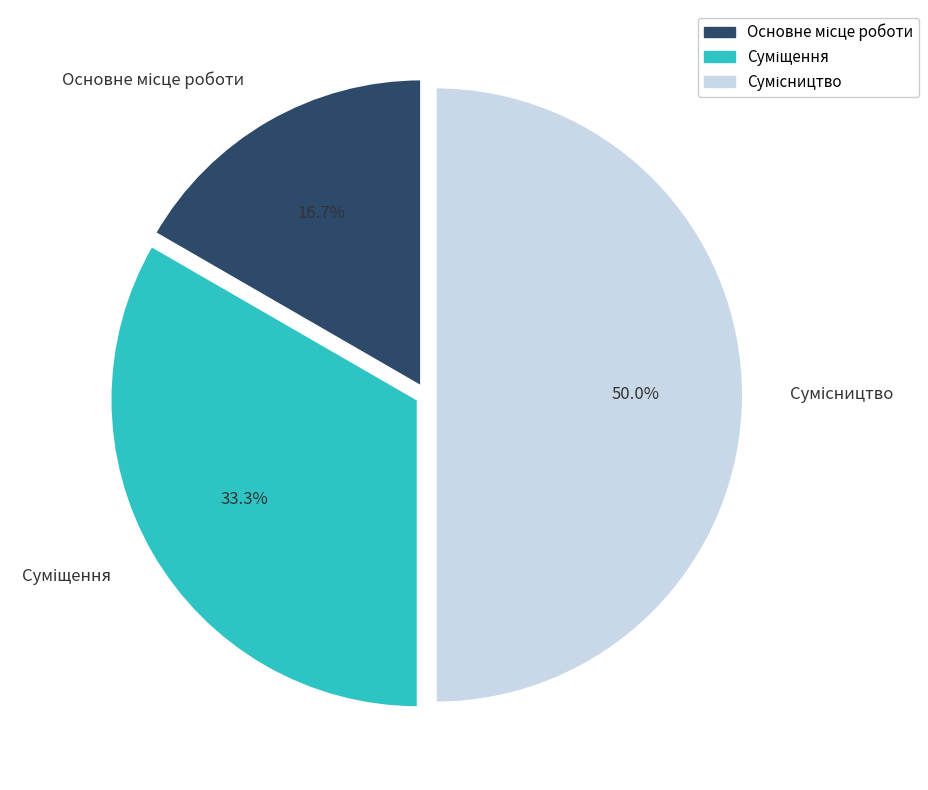

Does any single category account for the majority?

No